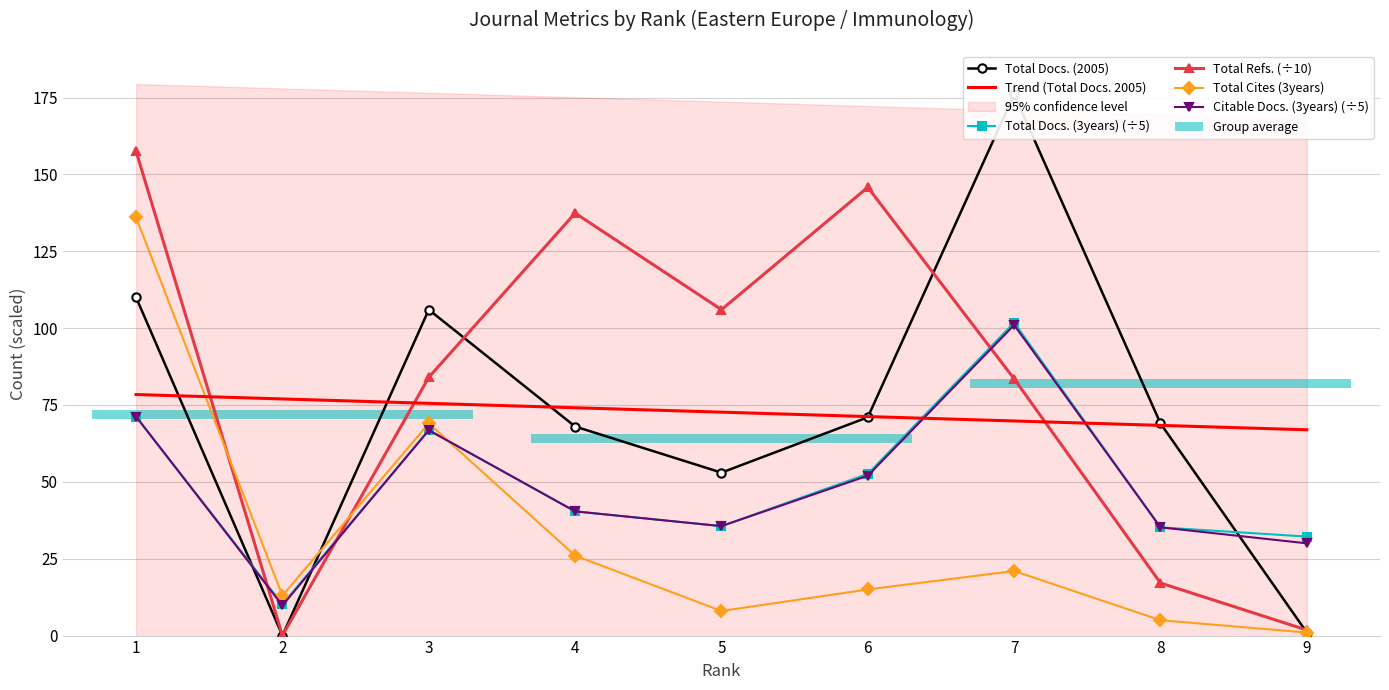

What is the average value of the Total Docs. (3years) (÷5) series?

49.6